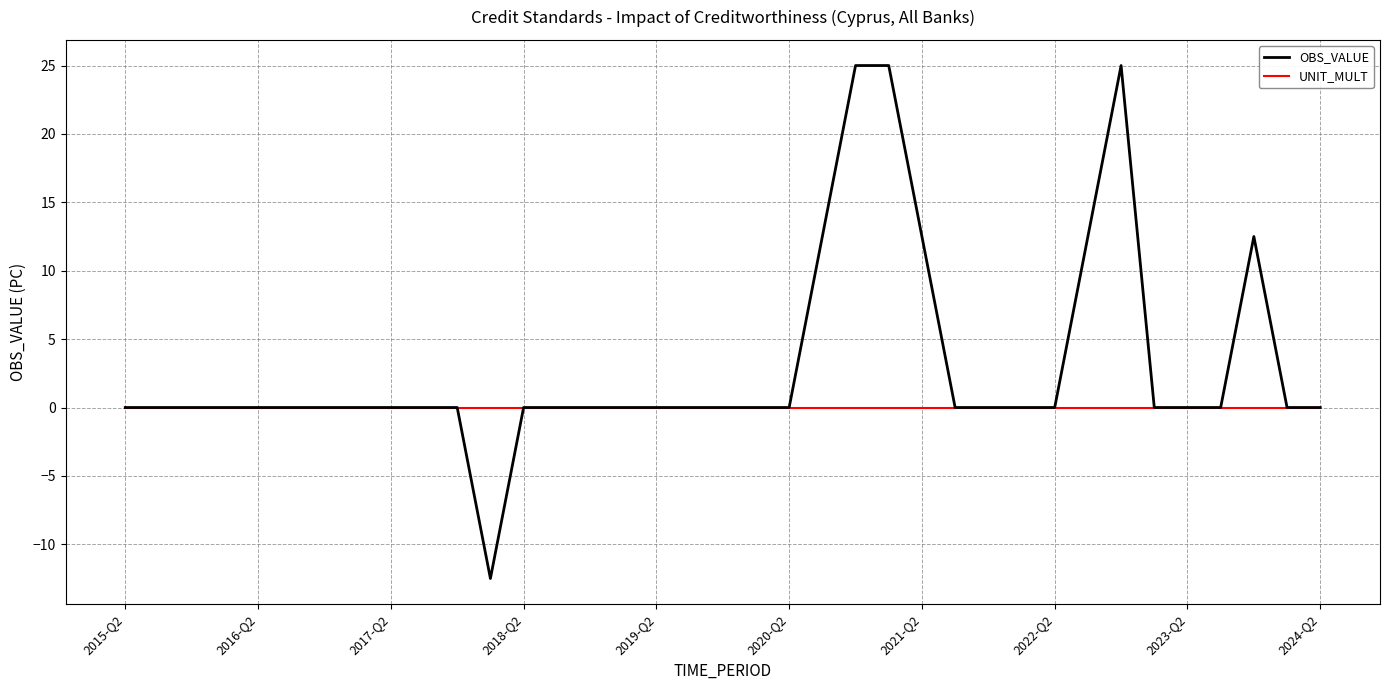

Does the chart display data point markers on the line(s)?

No